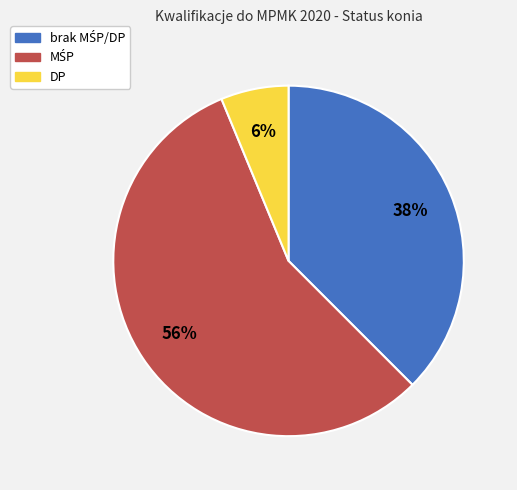

To the nearest percent, what is the difference between the largest and smallest slice percentages?

50%